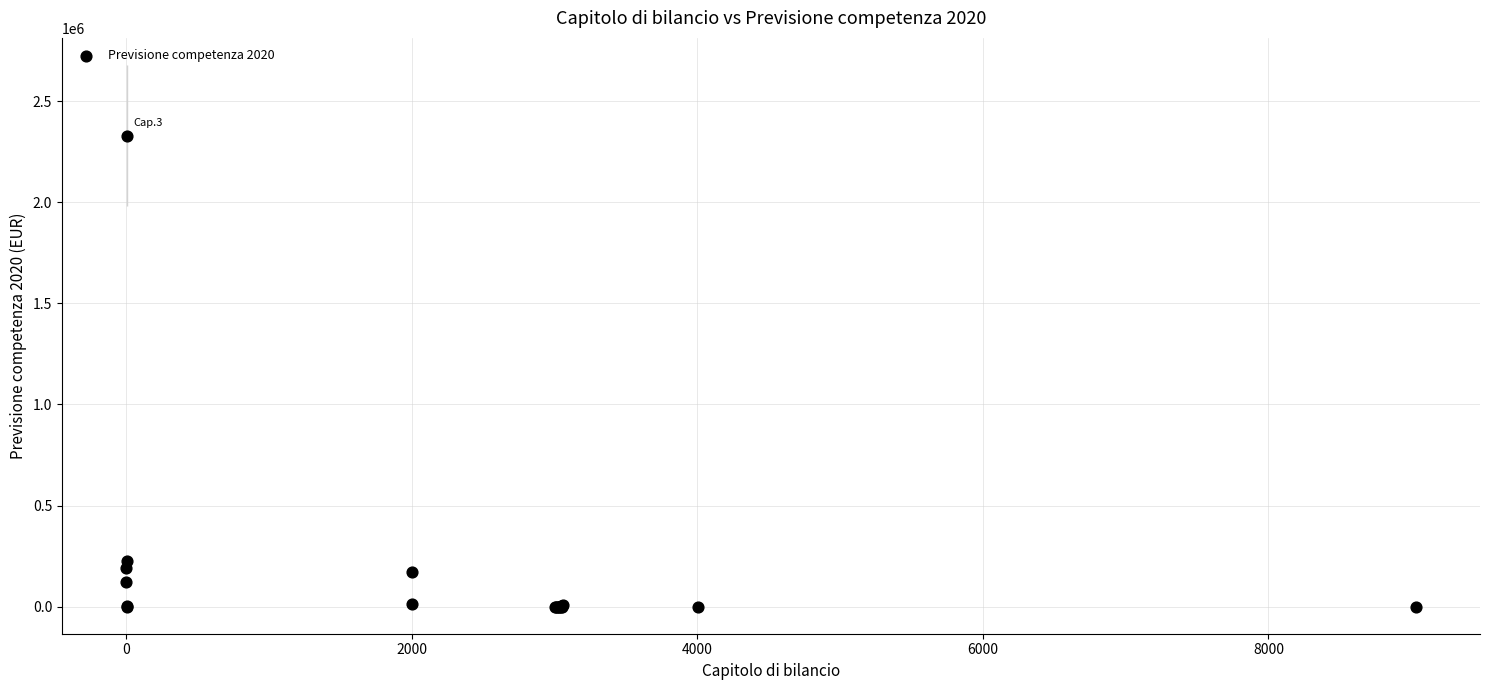

What Y value in the scatter plot is closest to 1164761?

223233.7